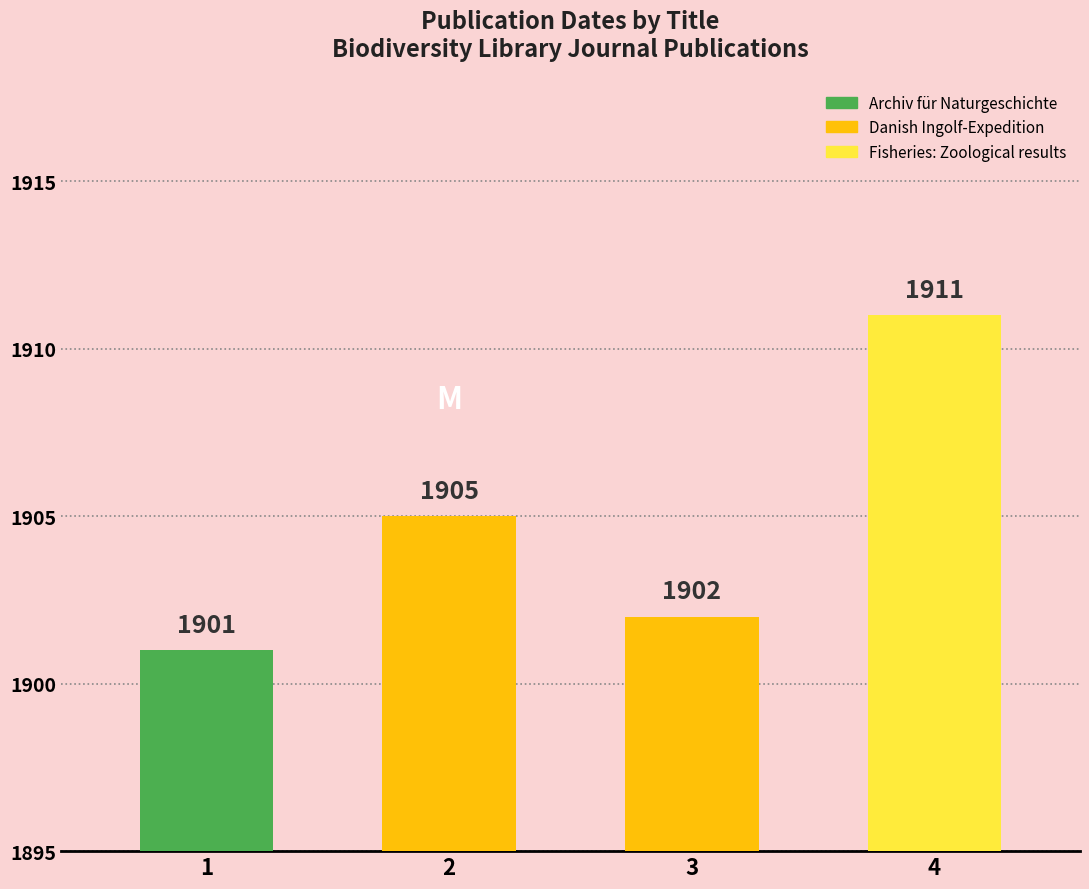

Approximately how many times larger is the value at Fisheries: Zoological results compared to Danish Ingolf-Expedition (1905)?

1.0